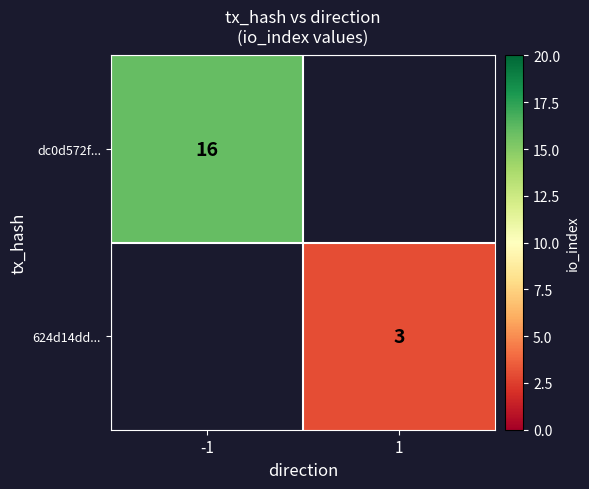

At which category does the chart reach its peak across all series?

-1